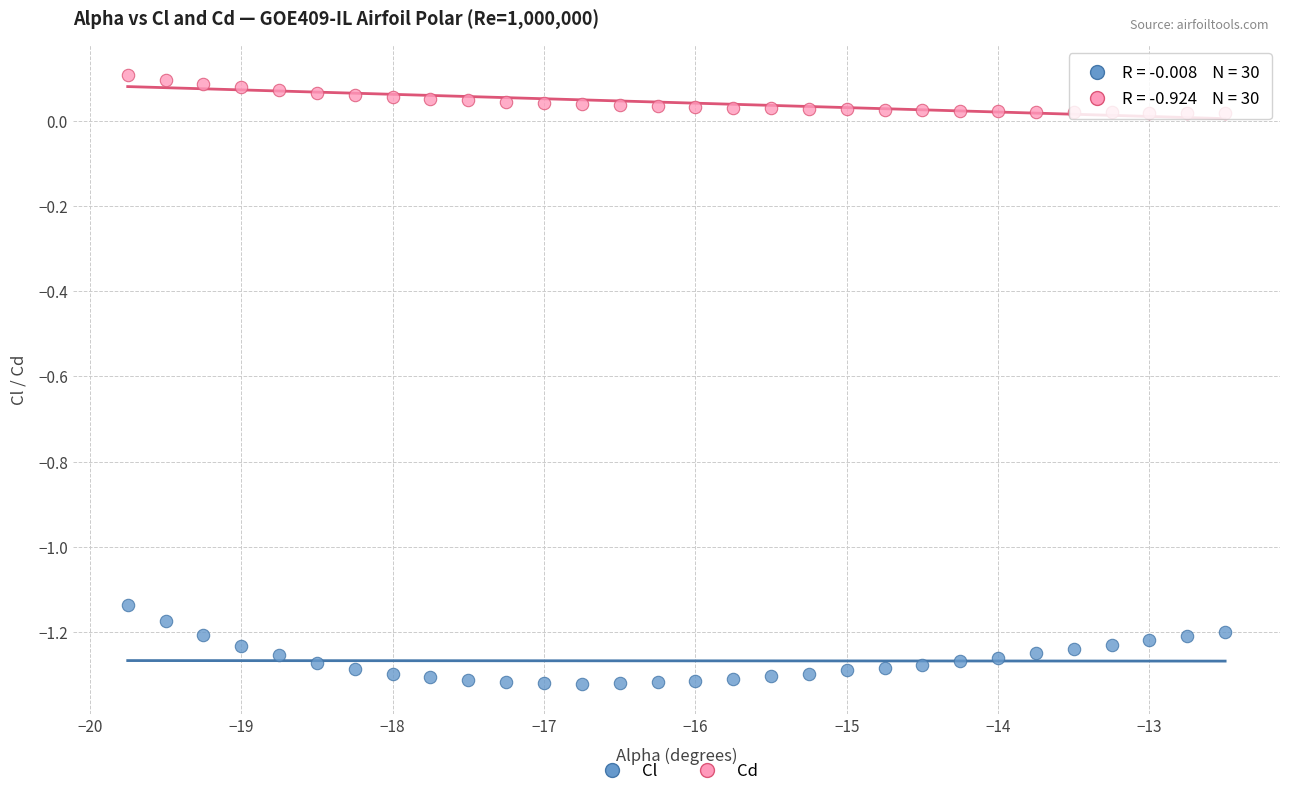

Which series has the largest Y range (max minus min)?

Cl